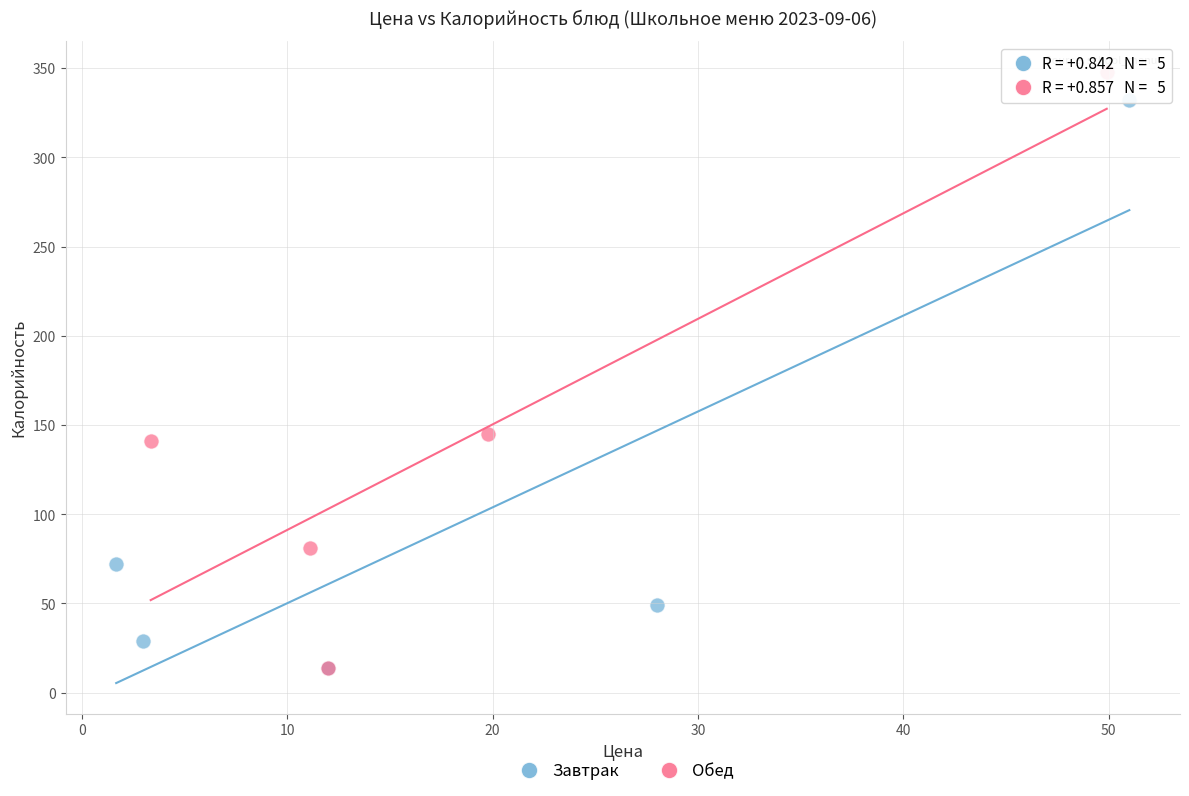

What are all the series names shown in the legend?

Завтрак, Обед